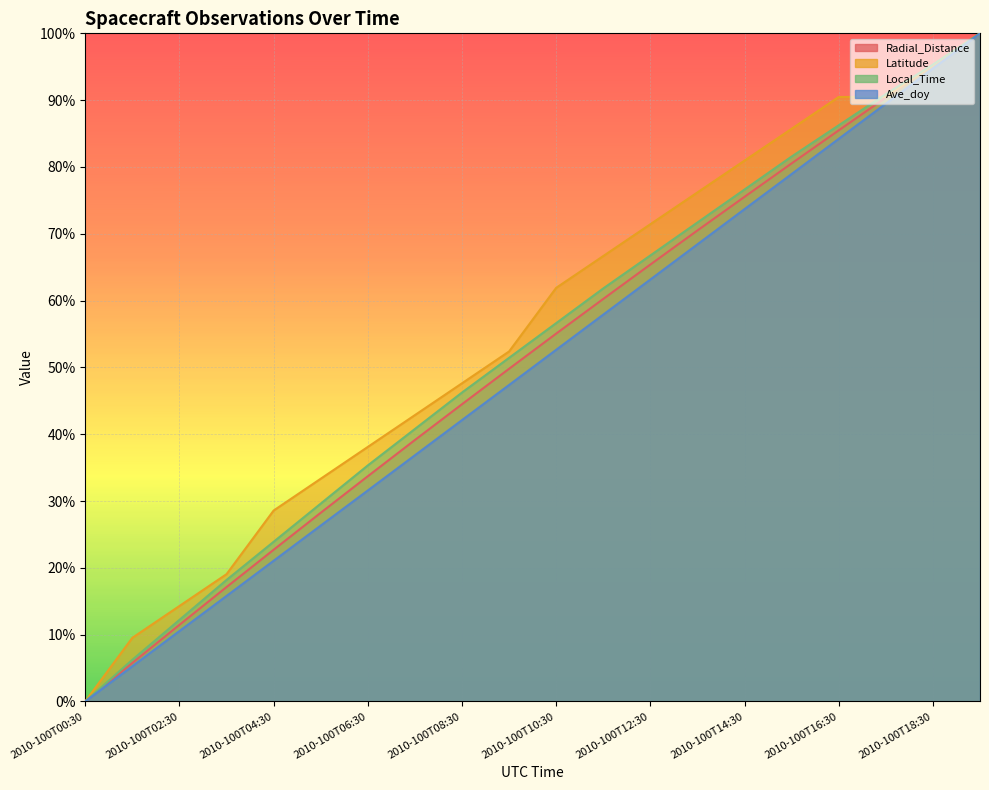

Reading right to left, transcribe all the data shown in this chart.

Radial_Distance: 1.0	1.0	0.9	0.9	0.8	0.8	0.7	0.7	0.6	0.6	0.5	0.4	0.4	0.3	0.3	0.2	0.2	0.1	0.1	0.0
Latitude: 1.0	1.0	0.9	0.9	0.9	0.8	0.8	0.7	0.7	0.6	0.5	0.5	0.4	0.4	0.3	0.3	0.2	0.1	0.1	0.0
Local_Time: 1.0	1.0	0.9	0.9	0.8	0.8	0.7	0.7	0.6	0.6	0.5	0.5	0.4	0.4	0.3	0.2	0.2	0.1	0.1	0.0
Ave_doy: 1.0	0.9	0.9	0.8	0.8	0.7	0.7	0.6	0.6	0.5	0.5	0.4	0.4	0.3	0.3	0.2	0.2	0.1	0.1	0.0